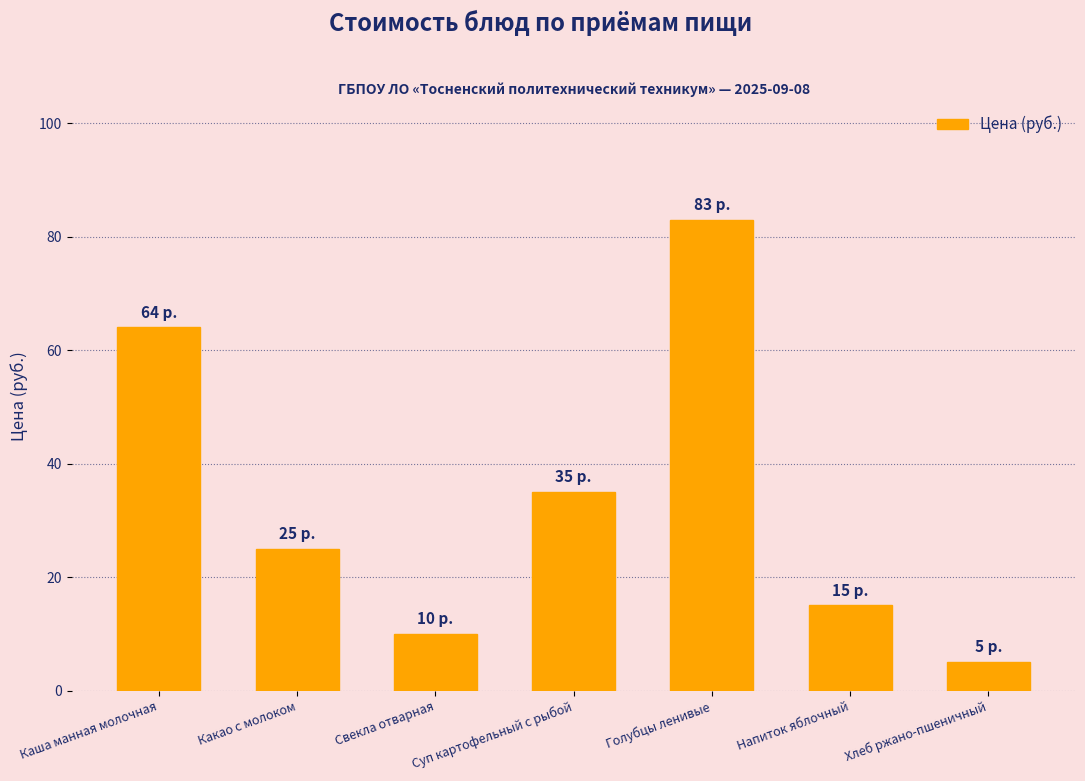

The chart shows a value of 5 at Хлеб ржано-пшеничный. True or false?

True